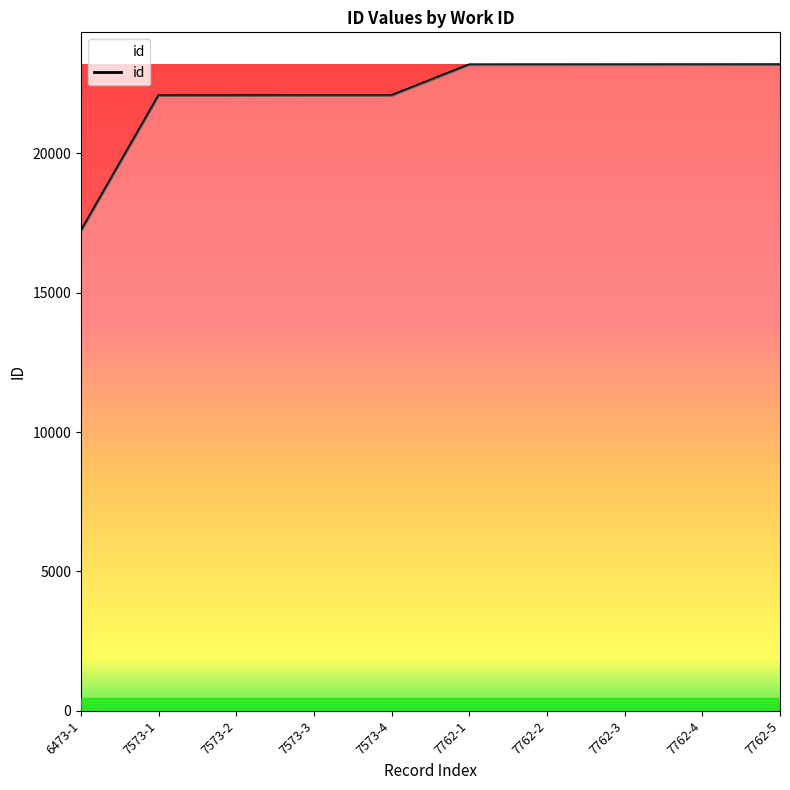

What is the difference between the maximum and minimum values?

5971